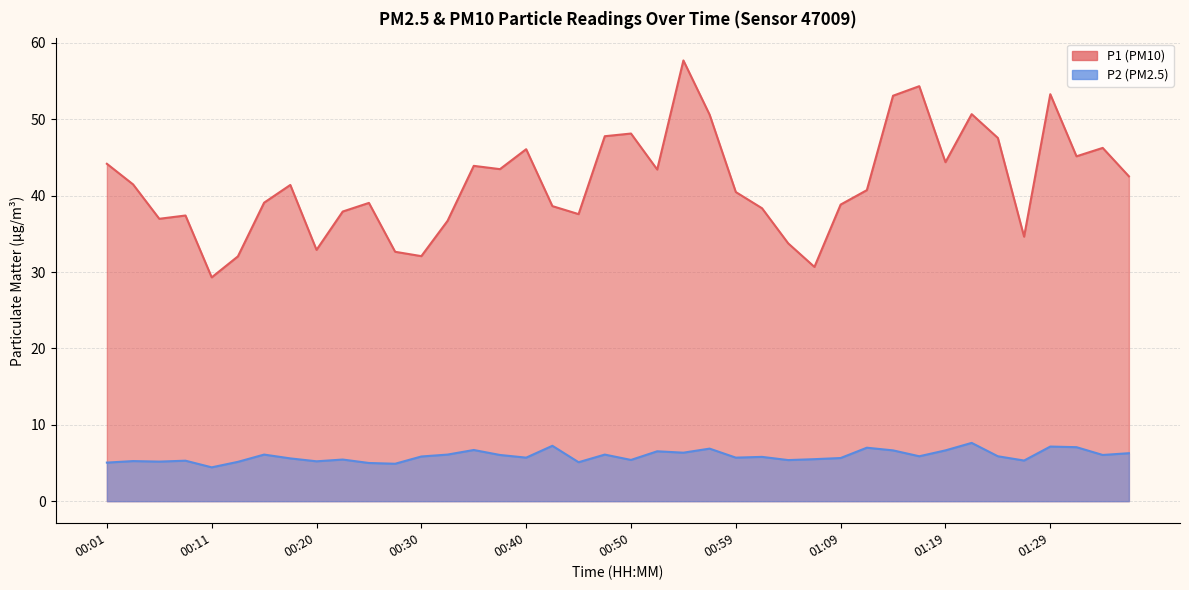

What is the greatest value displayed?

57.7